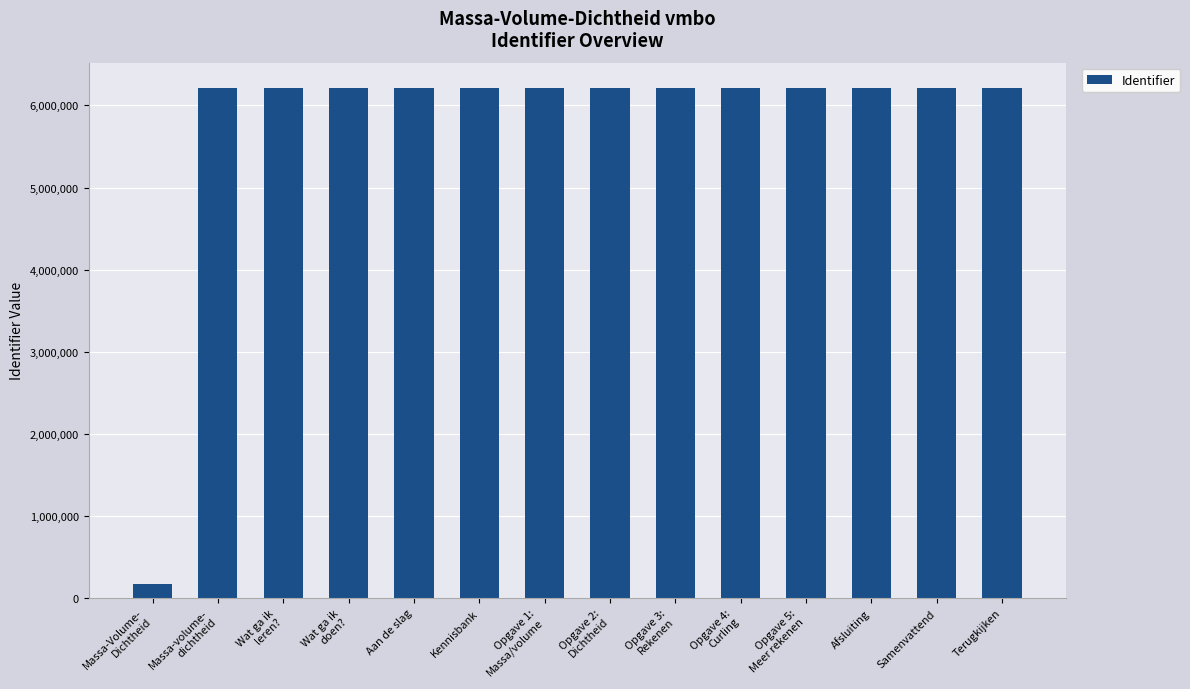

What is the label of the 1st bar from the right?

Terugkijken